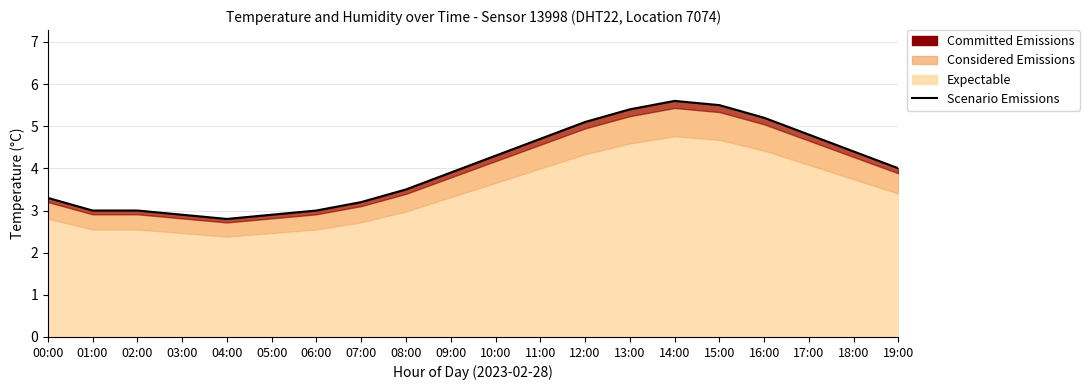

What is the label of the 3rd point from the left?

02:00